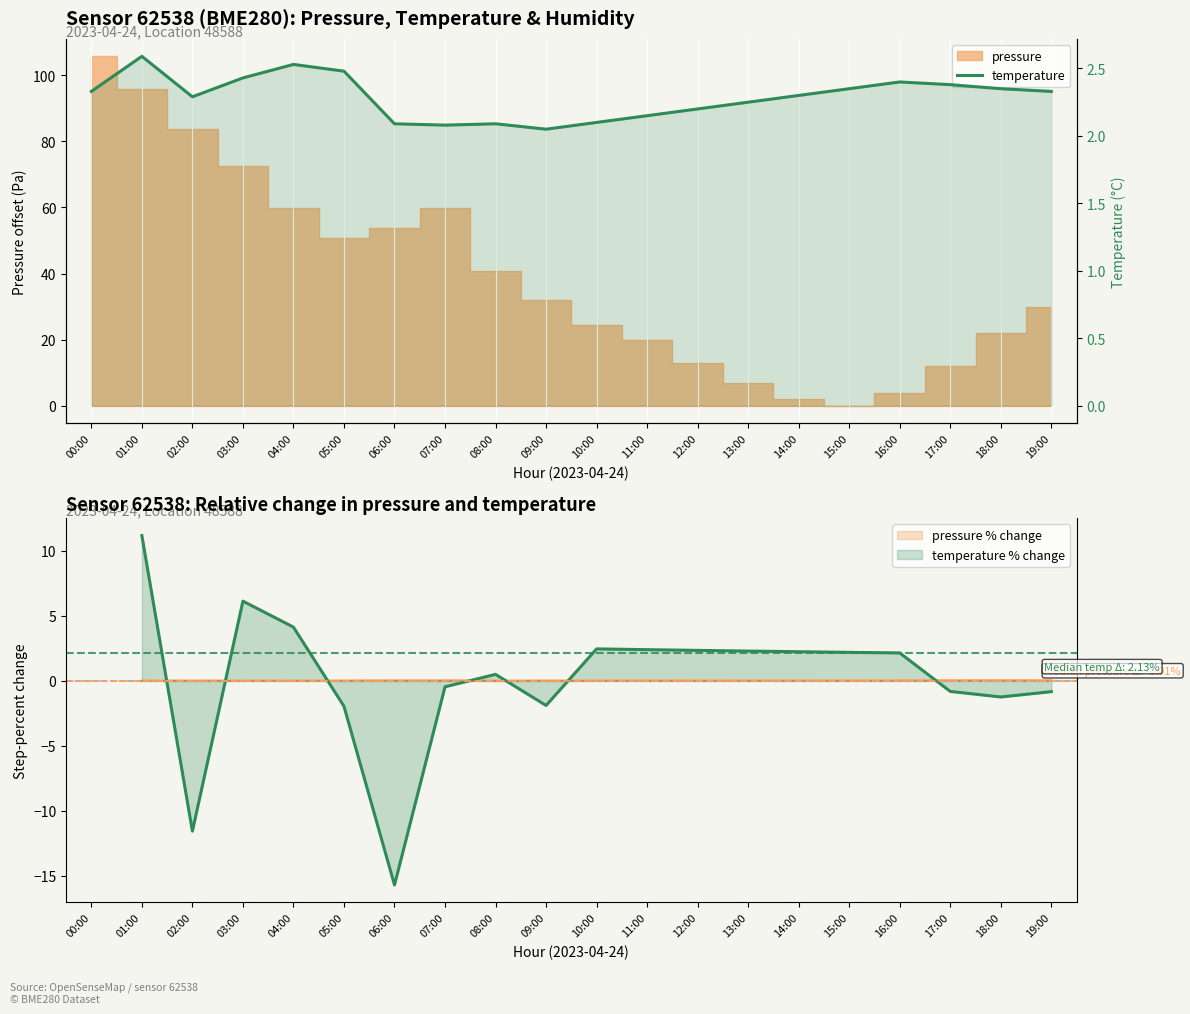

Where is the first local maximum?

01:00